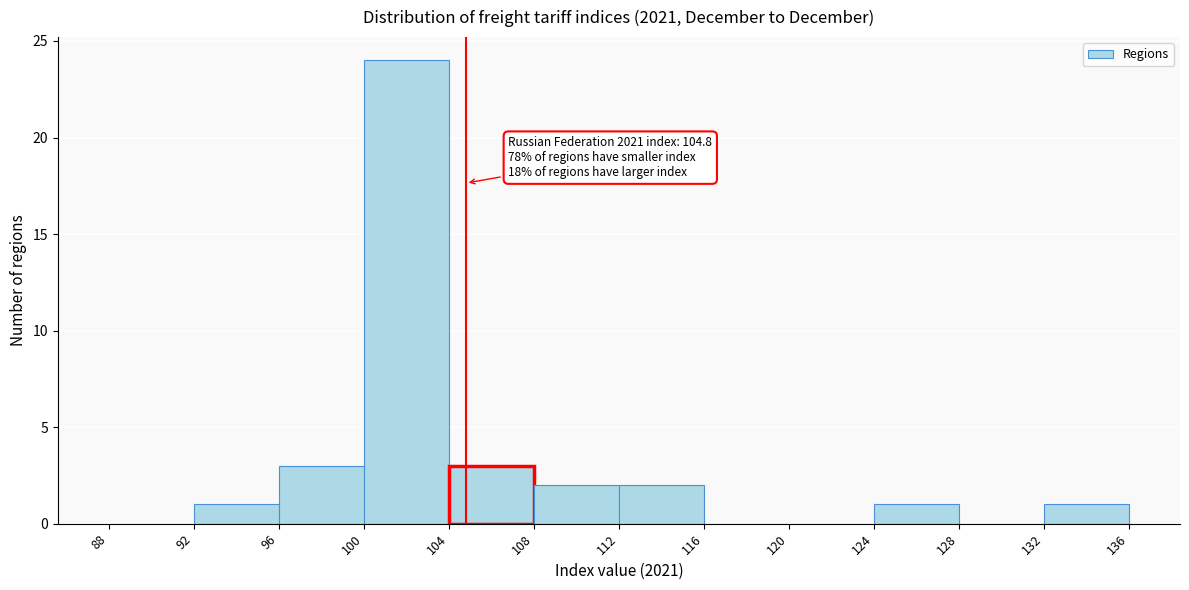

Over which range of the x-axis is the bar tallest?

100 to 104